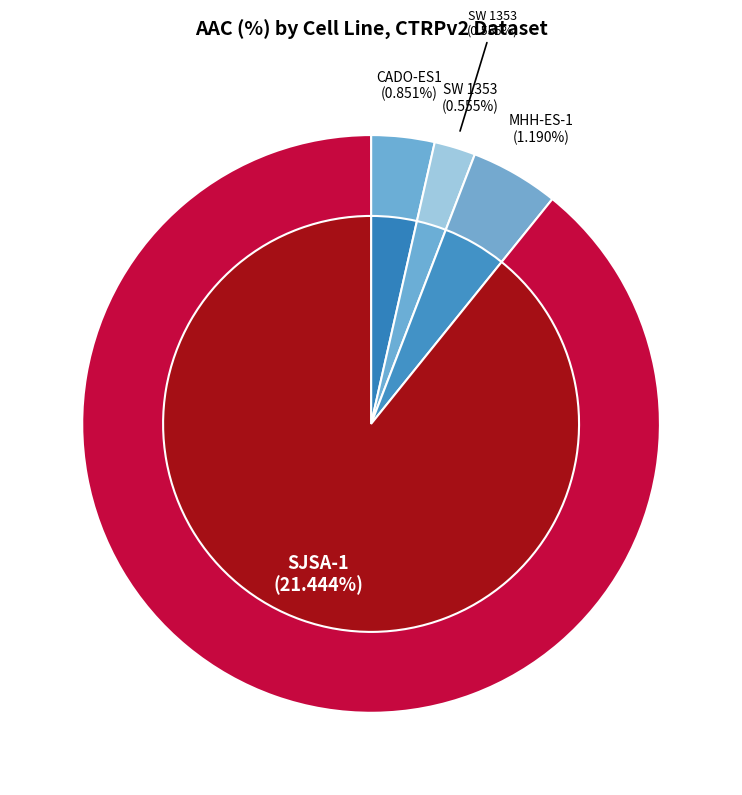

Which has a higher value, SJSA-1 or CADO-ES1?

SJSA-1